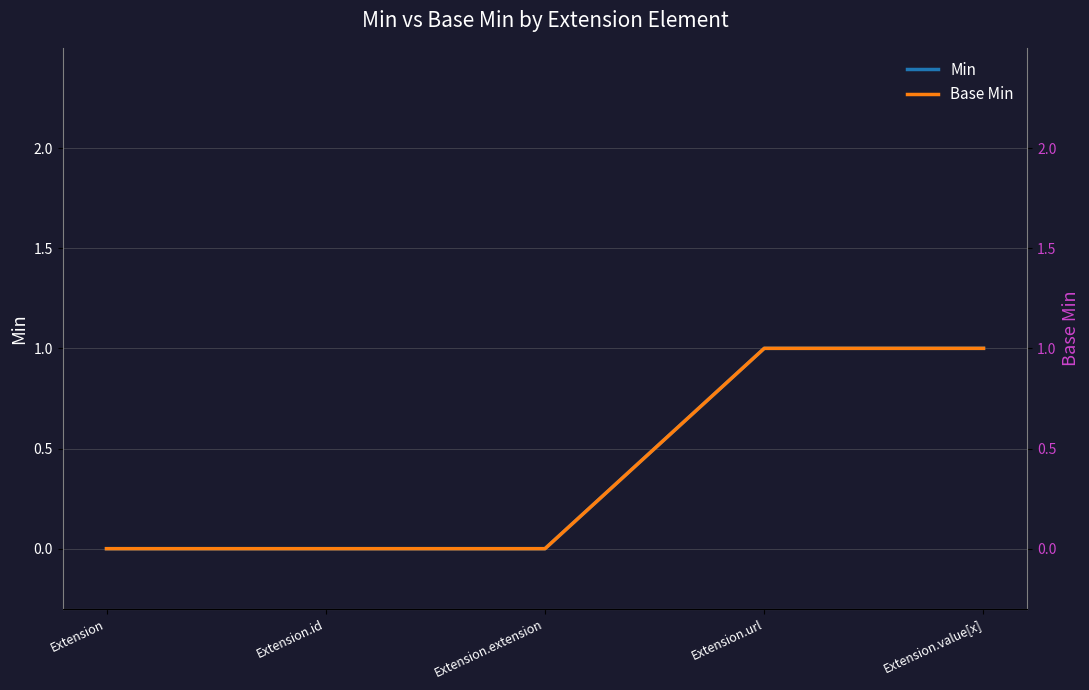

Which series has the largest range (max minus min)?

Min